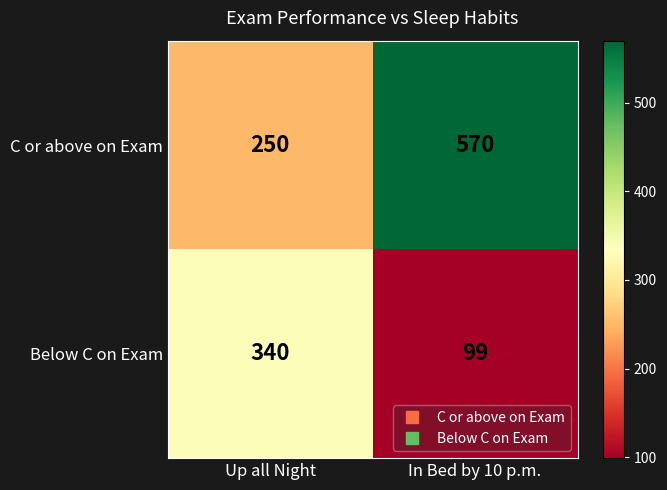

At which category is the sum across all series the highest?

In Bed by 10 p.m.